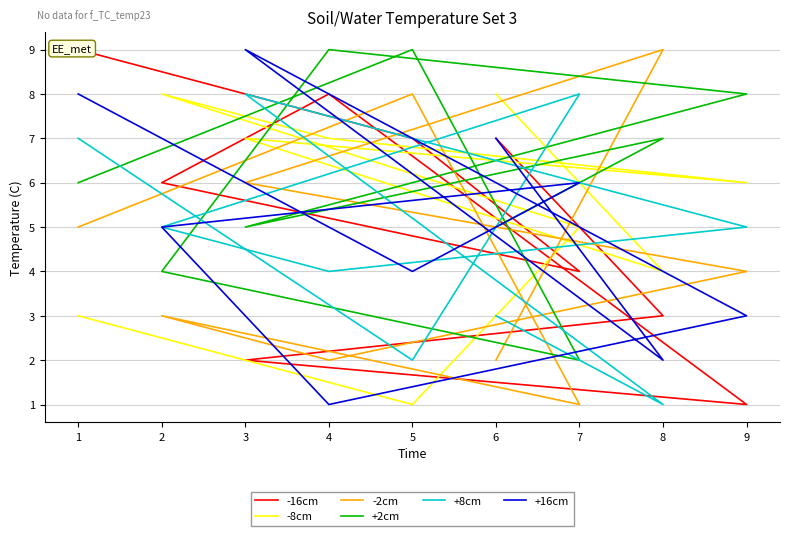

Is this an area chart (filled region under the line)?

No